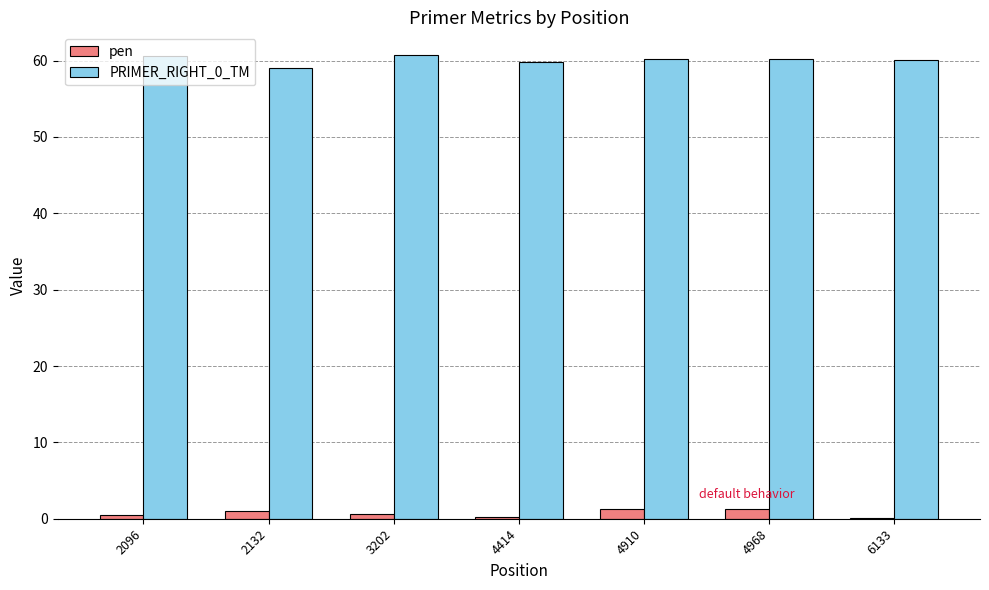

The value of PRIMER_RIGHT_0_TM at 4968 is 60.2. True or false?

True